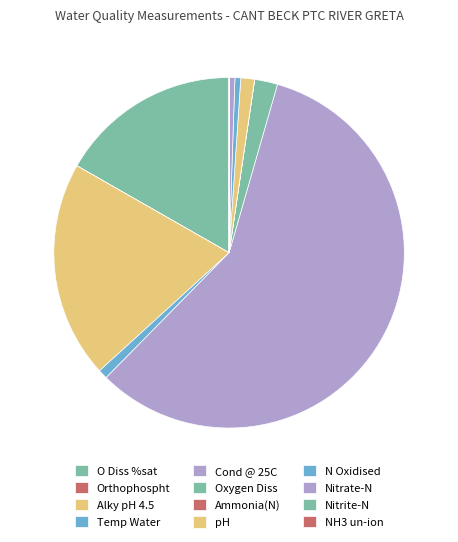

What portion of the pie excludes Temp Water?

99.1%